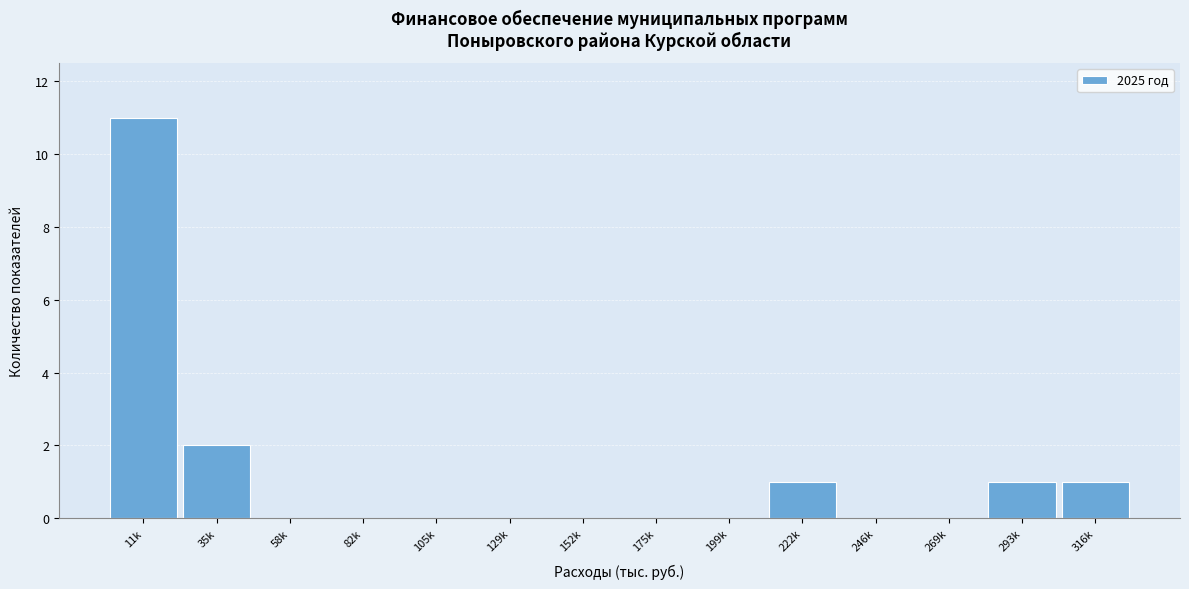

Reading left to right, what are all the values shown in this chart?

11k=11	35k=2	58k=0	82k=0	105k=0	129k=0	152k=0	175k=0	199k=0	222k=1	246k=0	269k=0	293k=1	316k=1